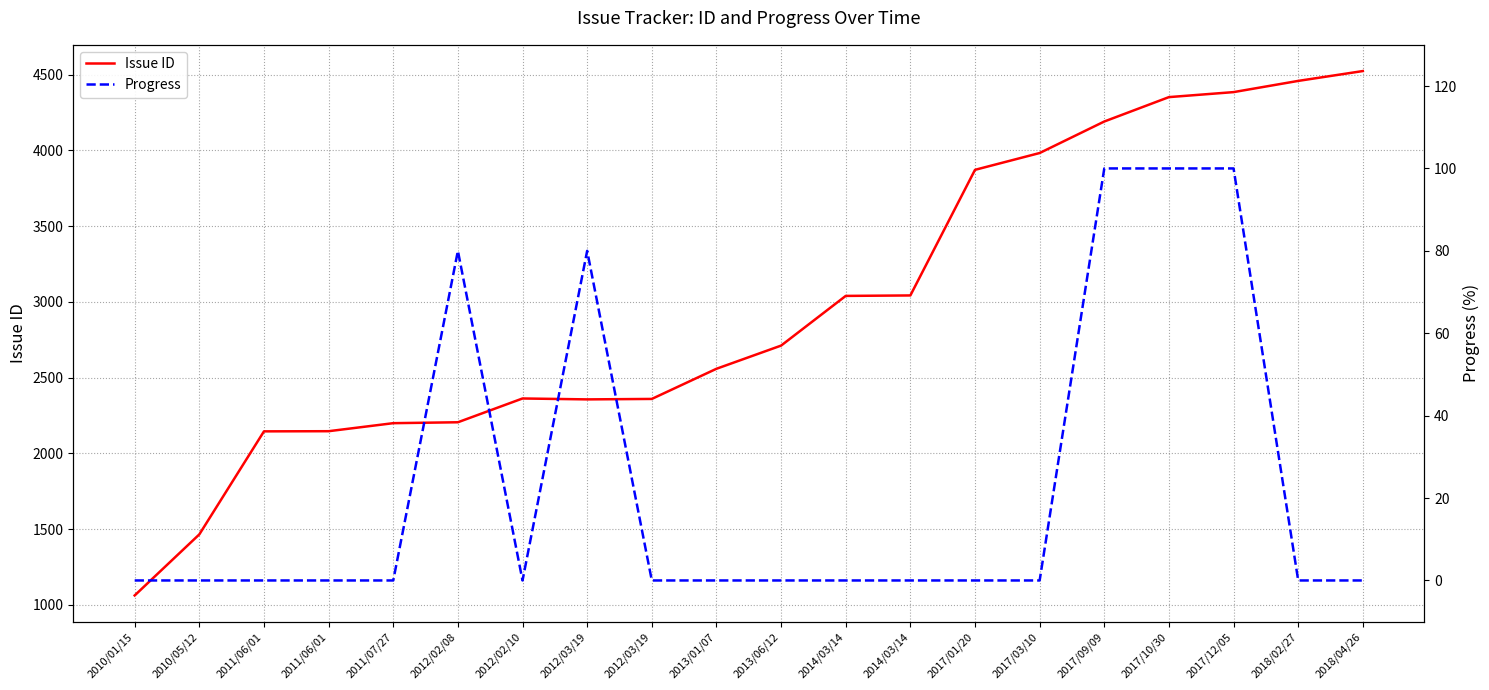

How many interior local peaks does the Issue ID series have?

1